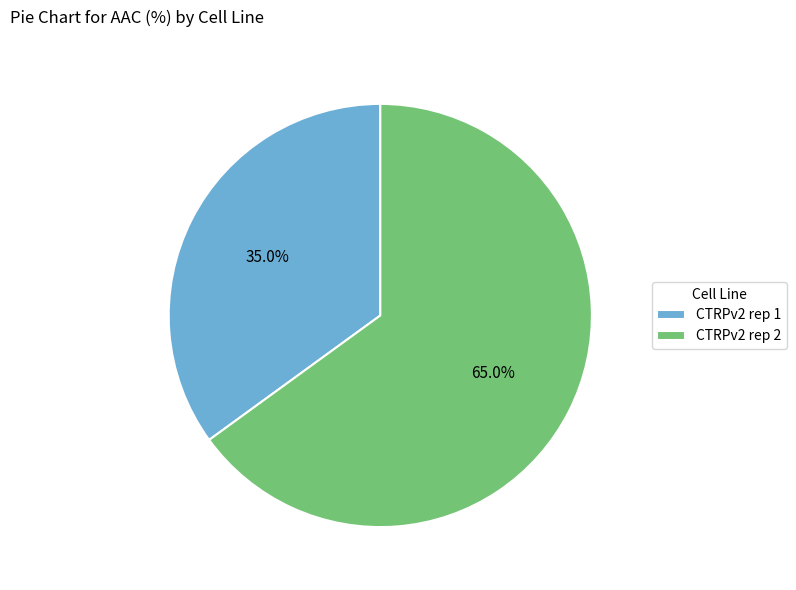

Which category has the smallest portion of the pie?

CTRPv2 rep 1